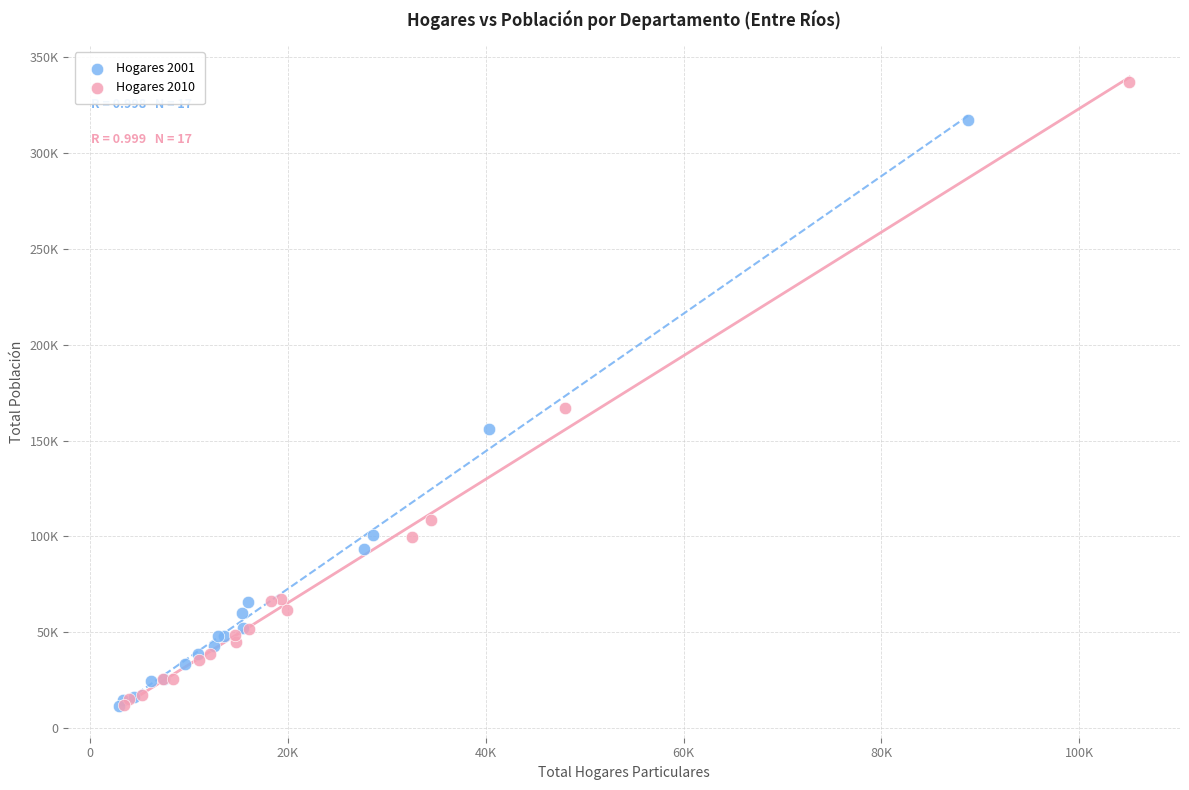

Which series has the largest Y range (max minus min)?

Hogares 2010